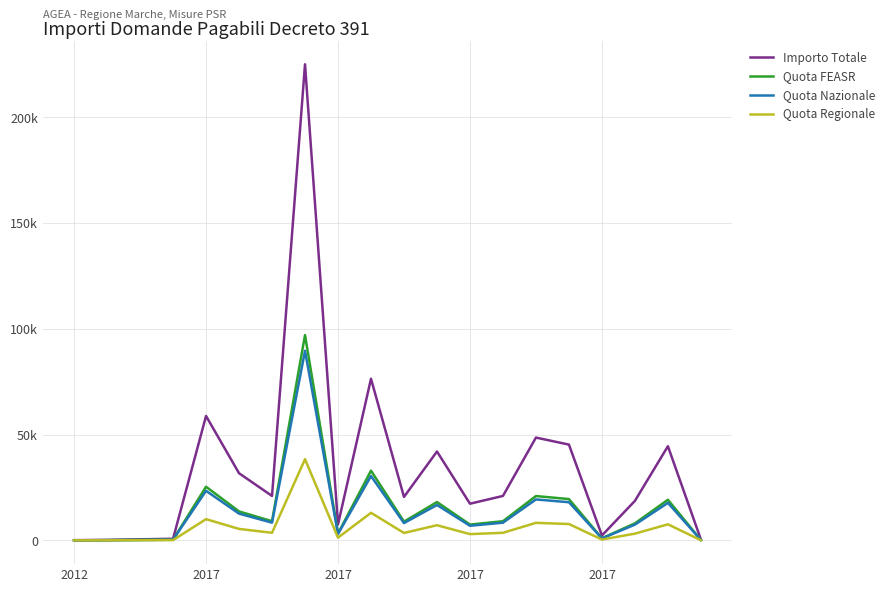

At how many categories does at least one series exceed 117627?

1